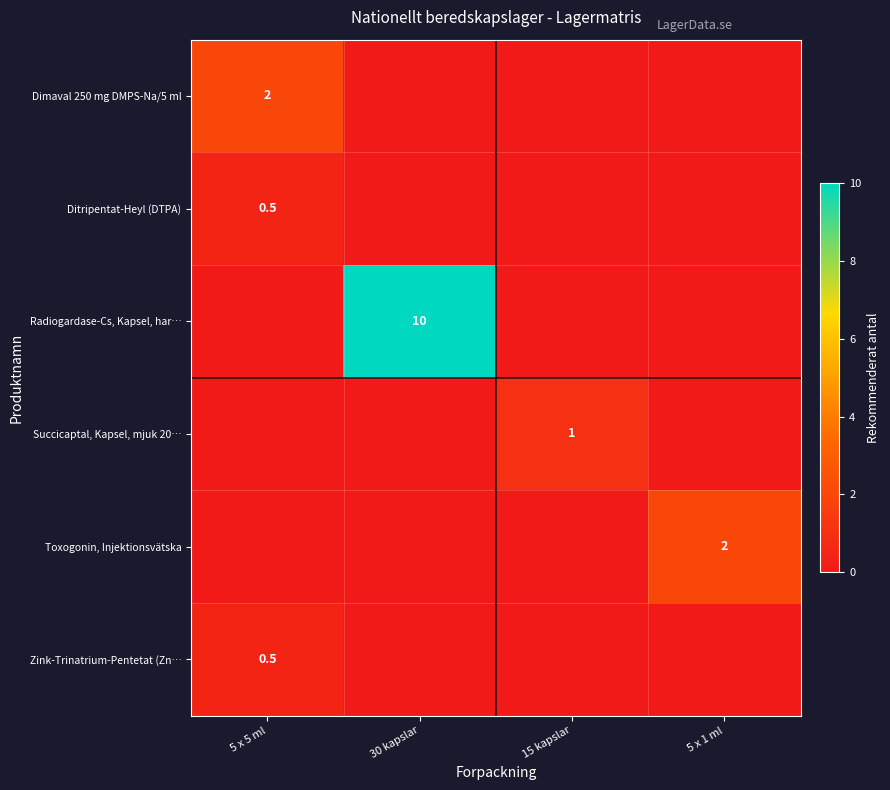

How many data points does each series have?

4